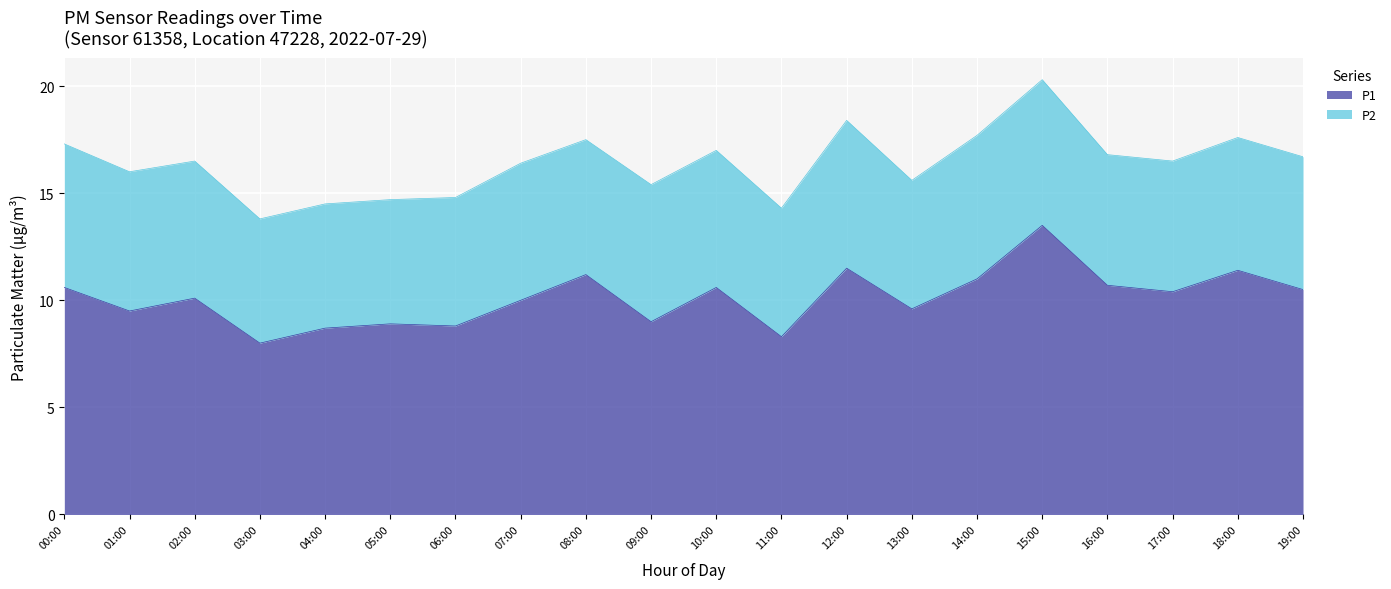

Rank the categories by value from highest to lowest.

15:00, 12:00, 18:00, 08:00, 14:00, 16:00, 00:00, 10:00, 19:00, 17:00, 02:00, 07:00, 13:00, 01:00, 09:00, 05:00, 06:00, 04:00, 11:00, 03:00